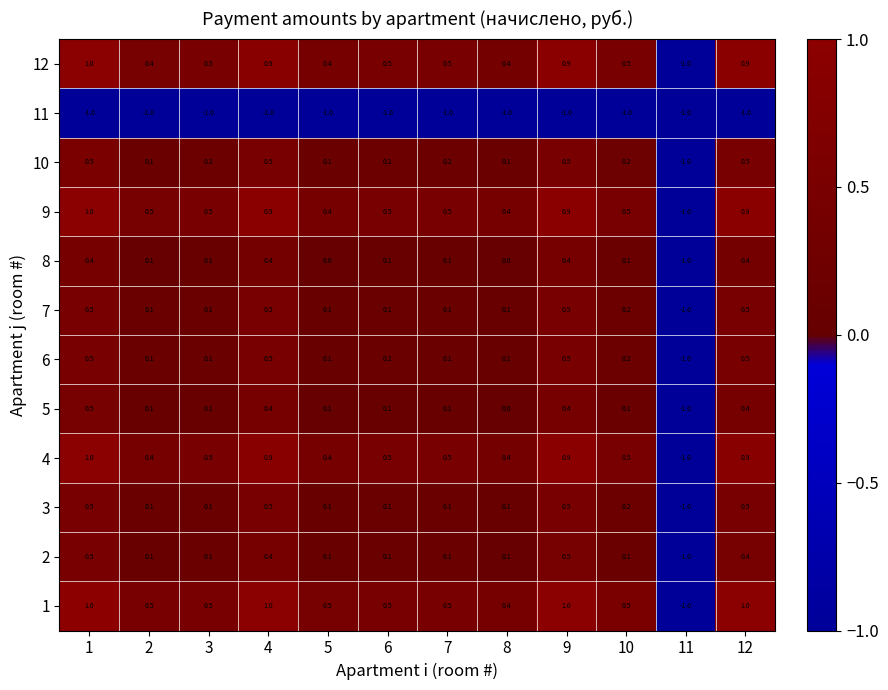

Which category has the lowest value in the 8 series?

11